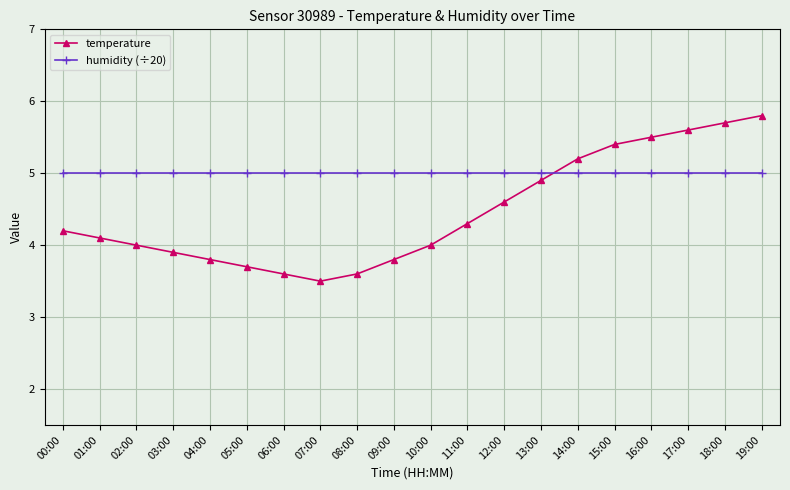

What is the label of the 17th point from the right?

03:00